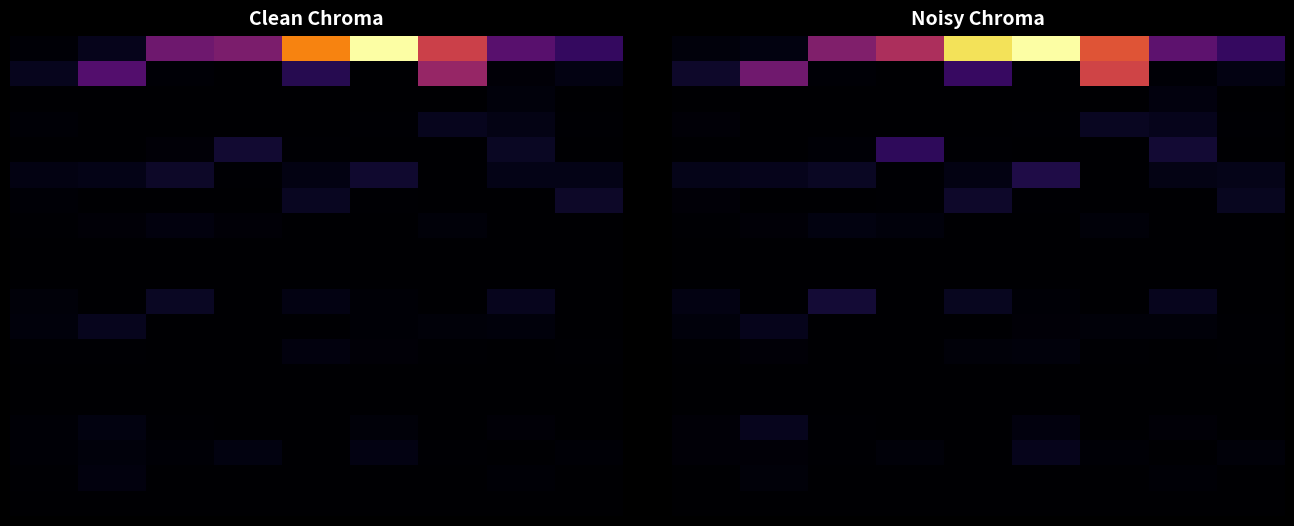

How many series are shown in this chart?

19